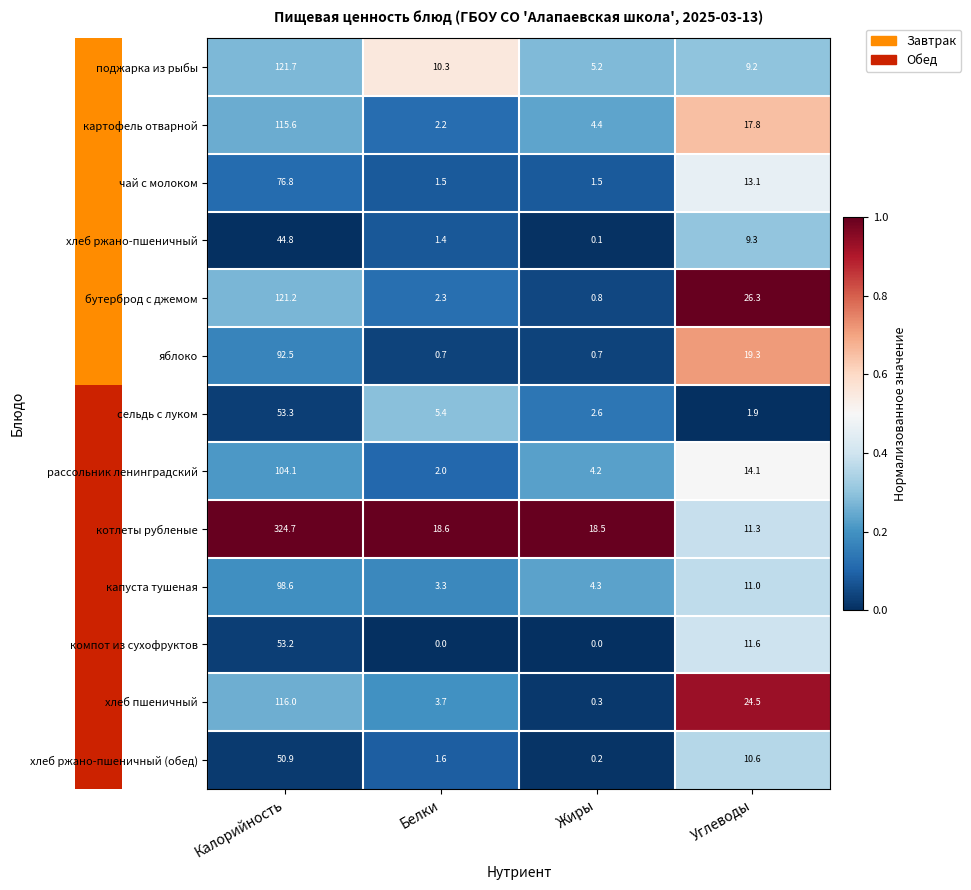

At which label does котлеты рубленые first exceed 18?

Калорийность